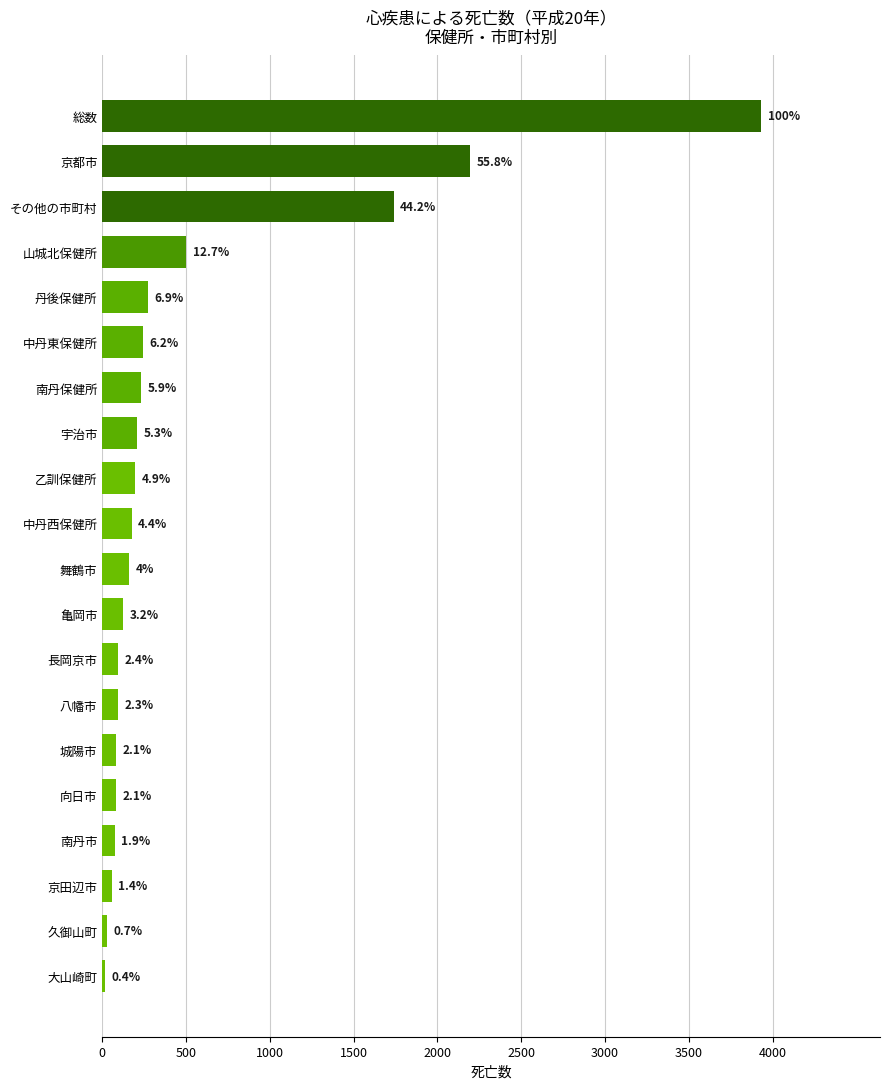

How many bars are there in total?

20